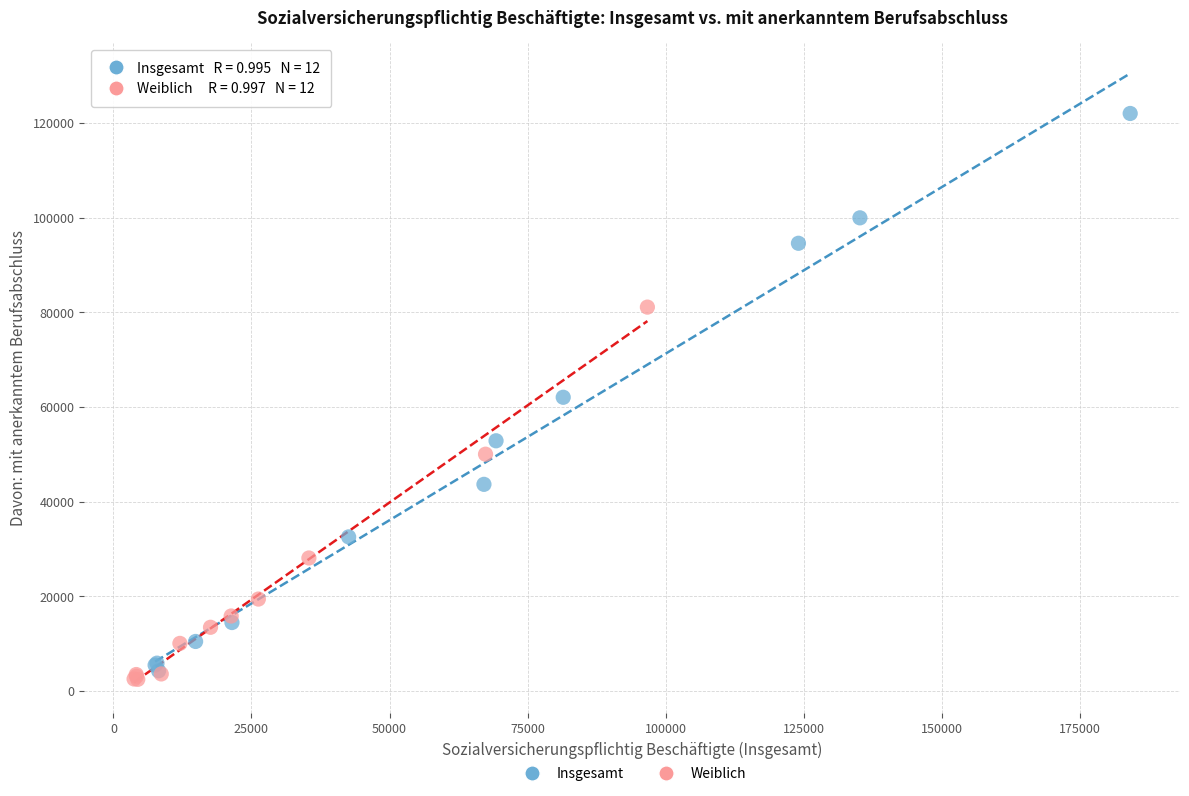

What are all the series names shown in the legend?

Insgesamt, Weiblich